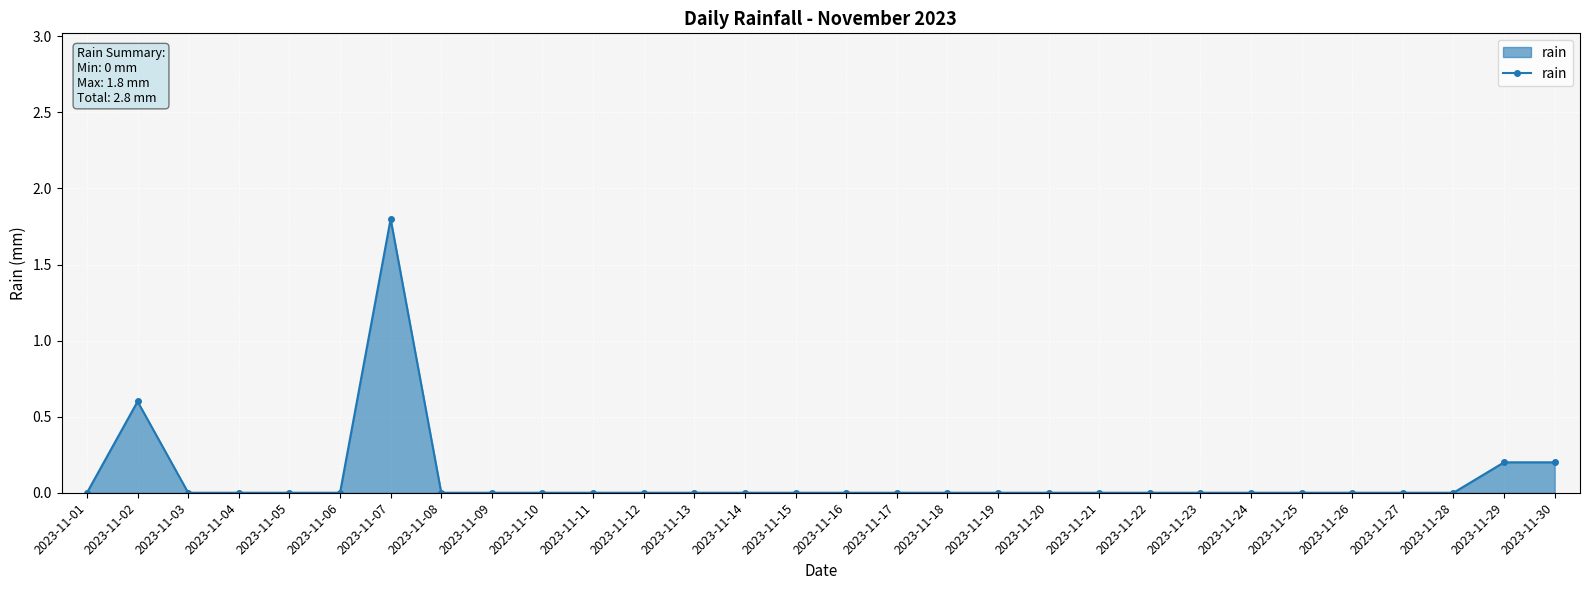

The chart shows a value of -0.7 at 2023-11-05. True or false?

False